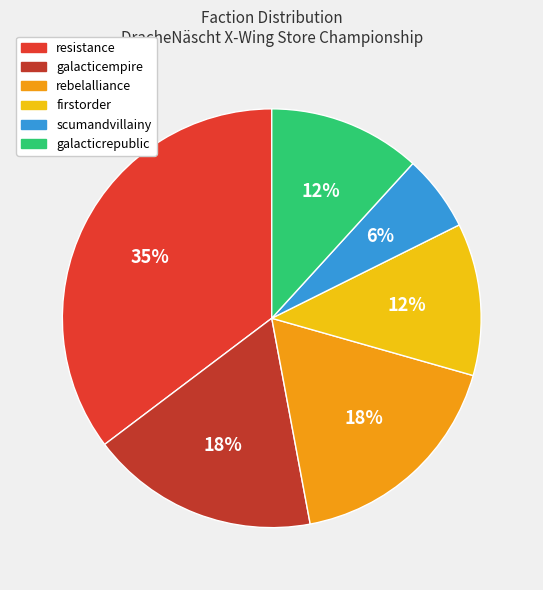

What percentage is the scumandvillainy slice, to the nearest percent?

6%